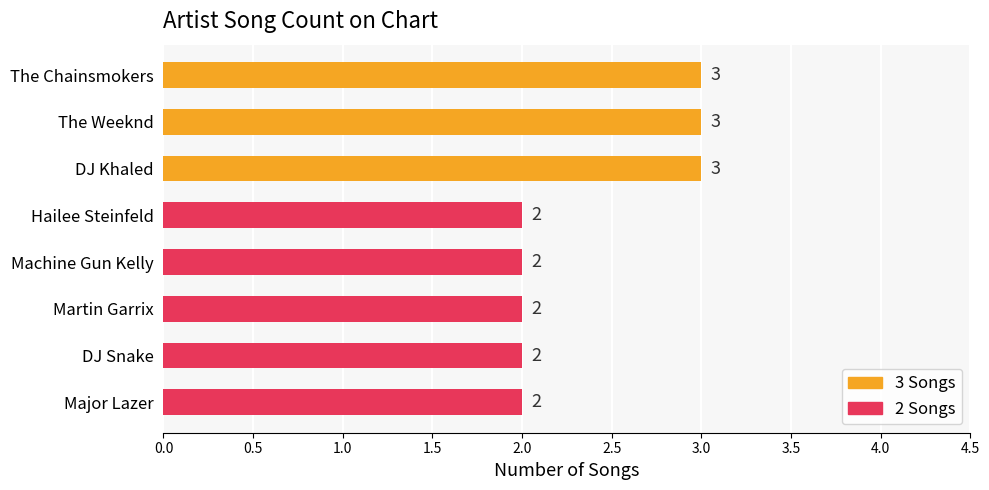

What is the sum of the values at The Weeknd and DJ Snake?

5